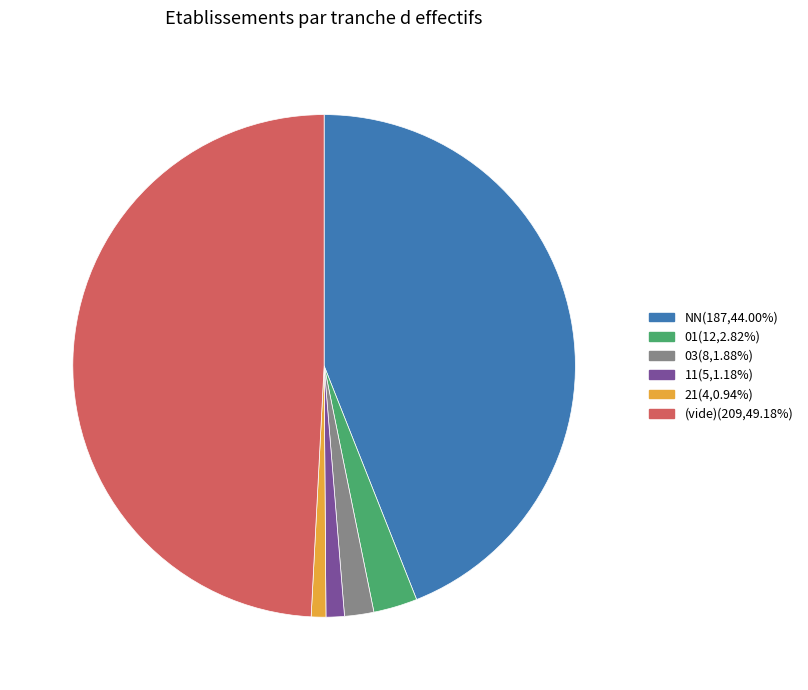

What is the ratio of the value at 01(12,2.82%) to the value at 03(8,1.88%)?

1.5